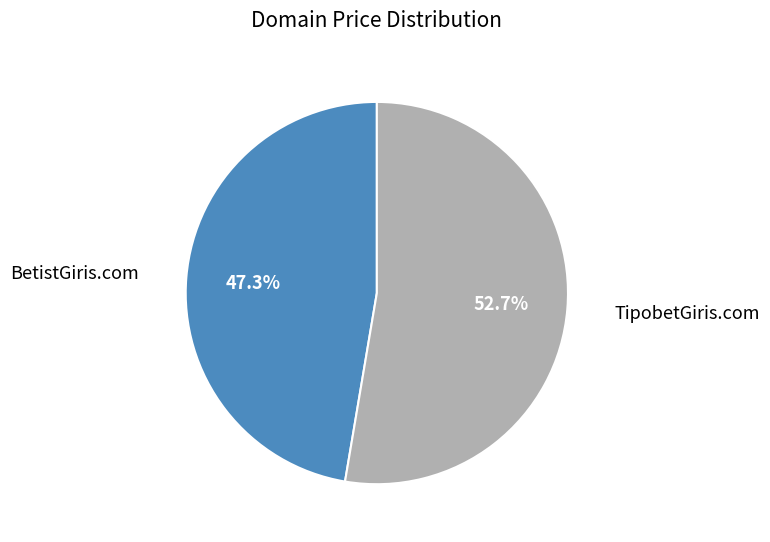

How many segments does this pie chart have?

2